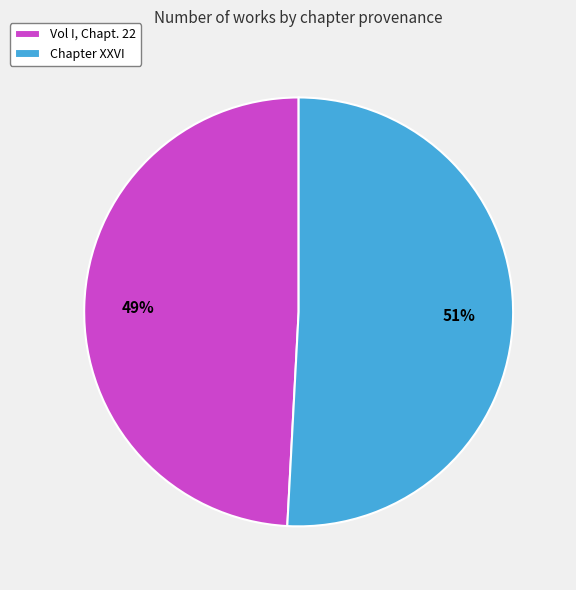

To the nearest percent, what percentage of the pie is Chapter XXVI?

51%